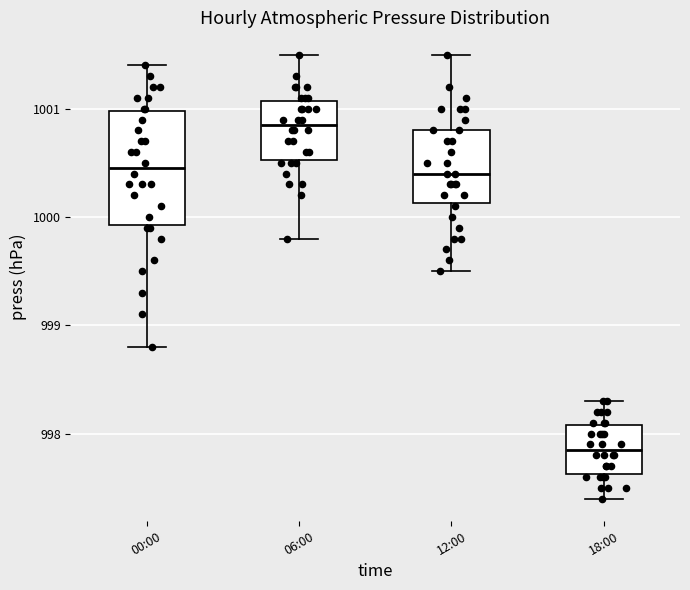

Reading left to right, transcribe this box plot: for each box, give where its median line is, the range the box spans, and where its two whiskers end, as read against the y-axis. The values are not printed on the chart, so give them approximately, as read against the axis.

00:00: median 1000.5, box 999.9 to 1001.0, whiskers 998.8 to 1001.4
06:00: median 1000.9, box 1000.5 to 1001.1, whiskers 999.8 to 1001.5
12:00: median 1000.4, box 1000.1 to 1000.8, whiskers 999.5 to 1001.5
18:00: median 997.9, box 997.6 to 998.1, whiskers 997.4 to 998.3